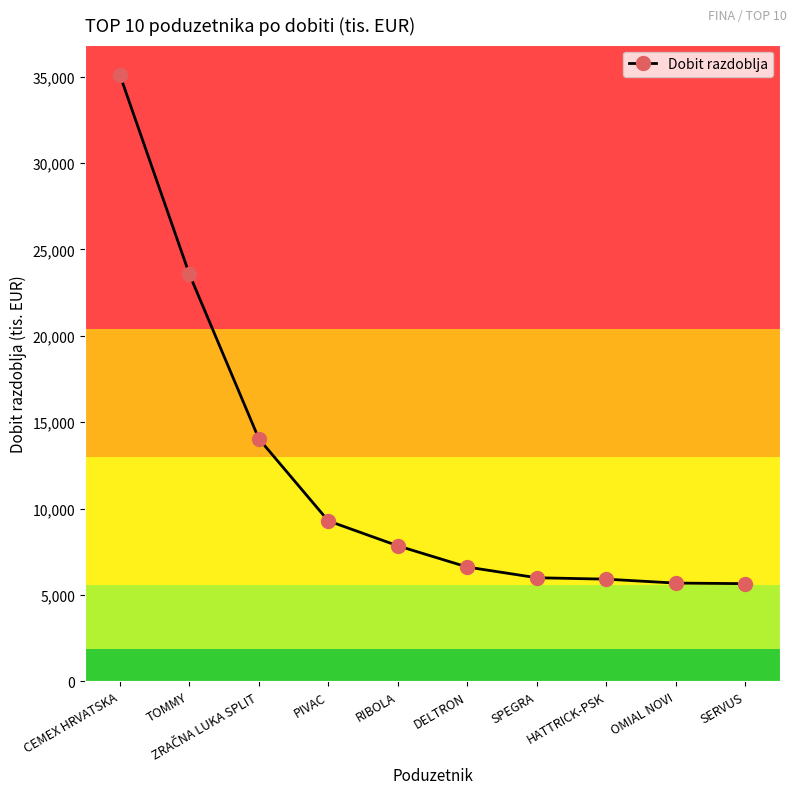

What is the greatest value displayed?

35107.4